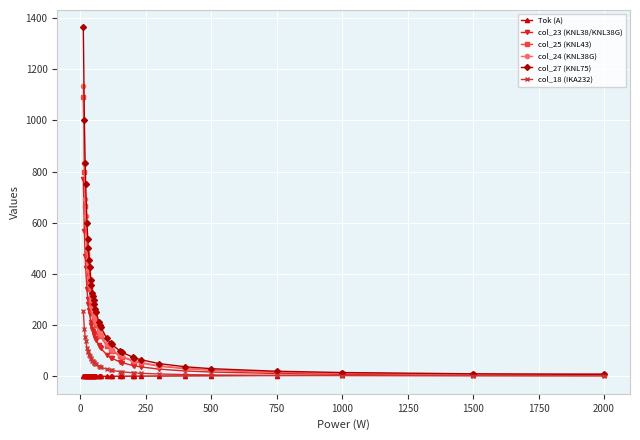

What is the greatest value displayed?

1363.6